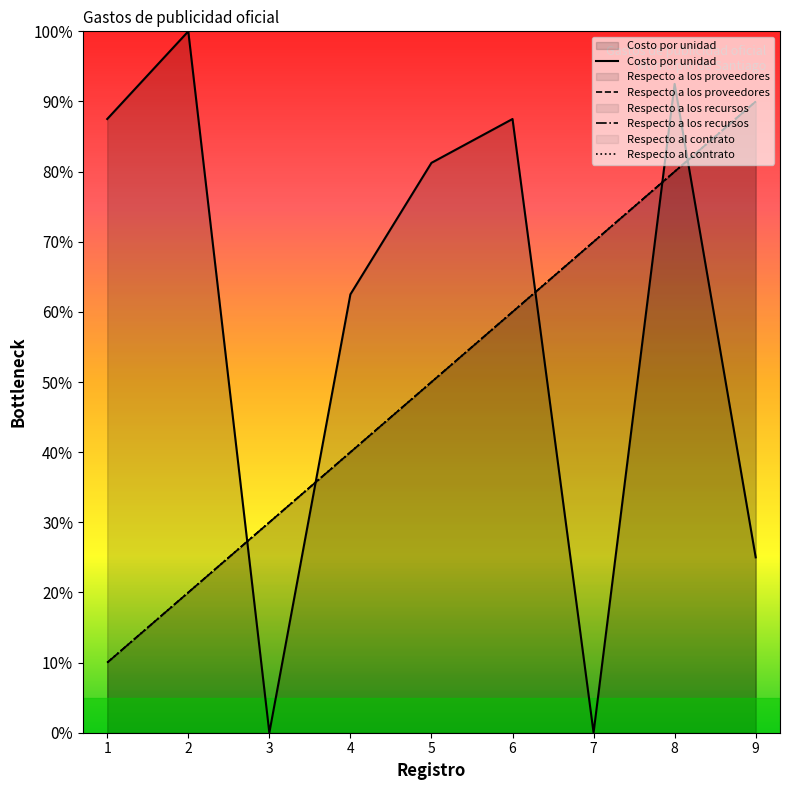

How many interior local peaks does the Costo por unidad series have?

3